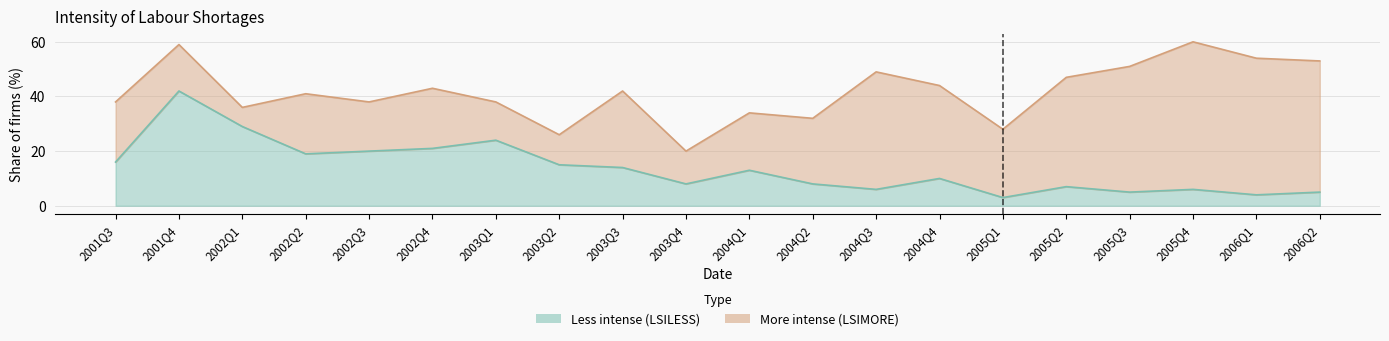

Does the chart display data point markers on the line(s)?

No